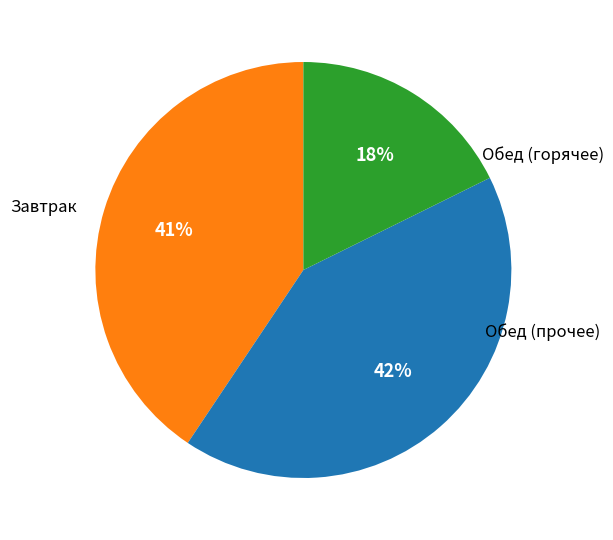

How many segments does this pie chart have?

3